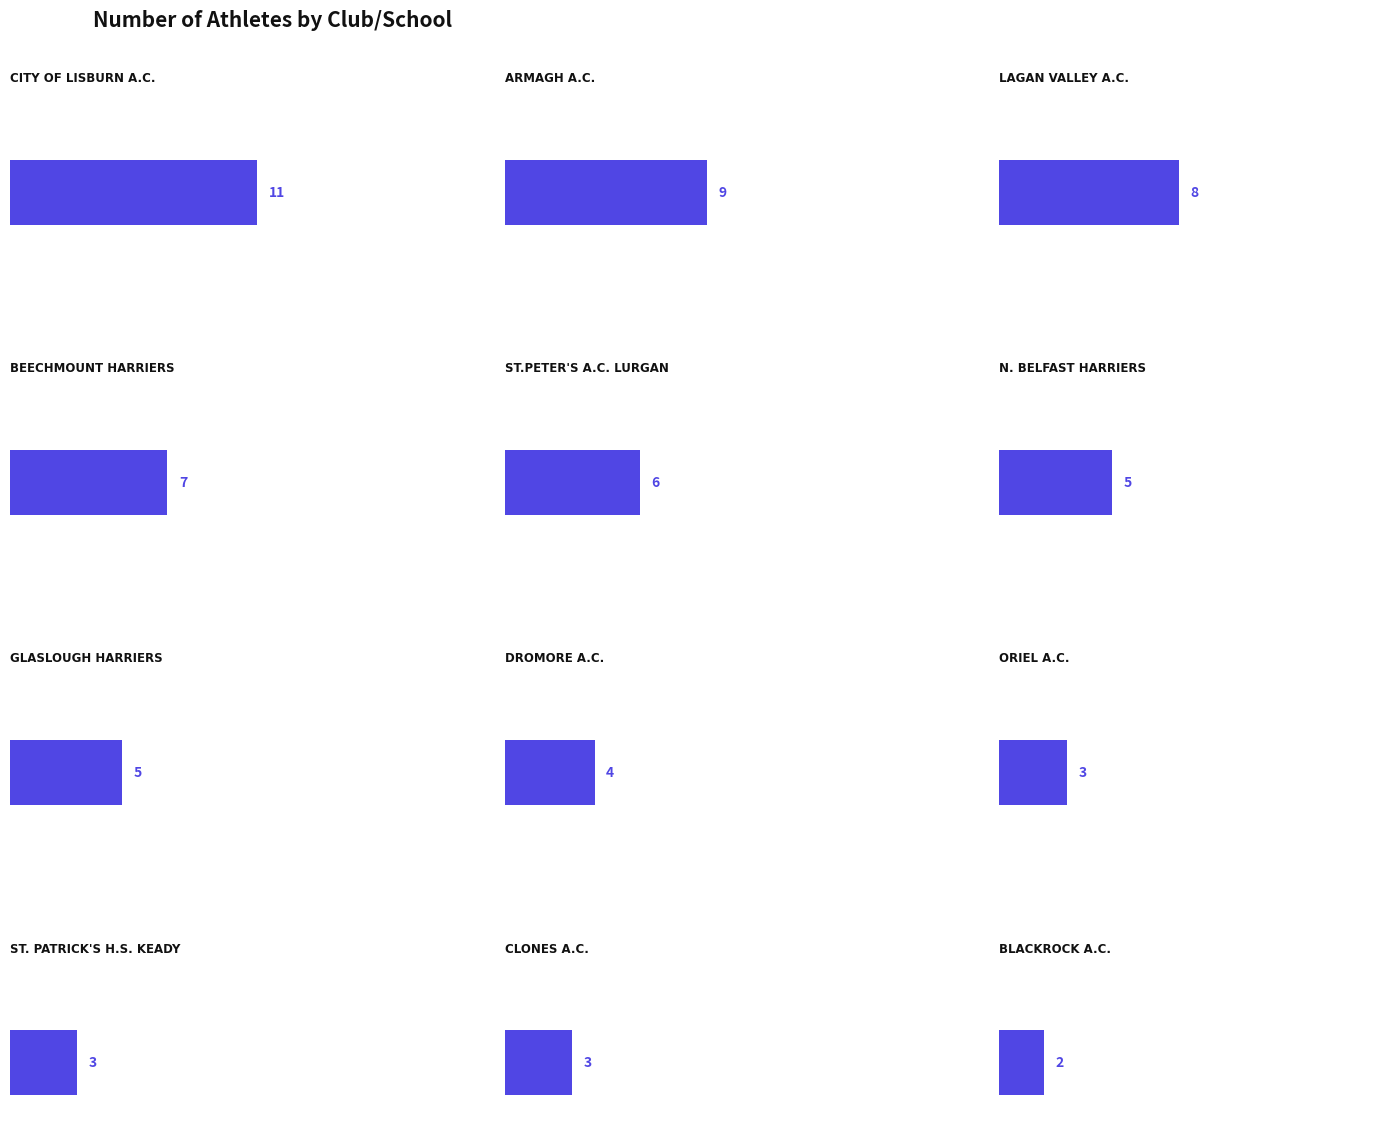

List the labels in order of value, largest first.

City of Lisburn A.C., Armagh A.C., Lagan Valley A.C., Beechmount Harriers, St.Peter's A.C. Lurgan, N. Belfast Harriers, Glaslough Harriers, Dromore A.C., Oriel A.C., St. Patrick's H.S. Keady, Clones A.C., Blackrock A.C.